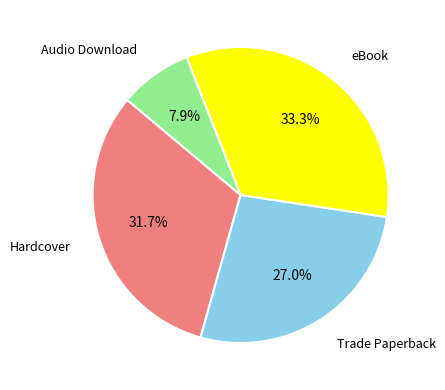

Does any single category account for the majority?

No